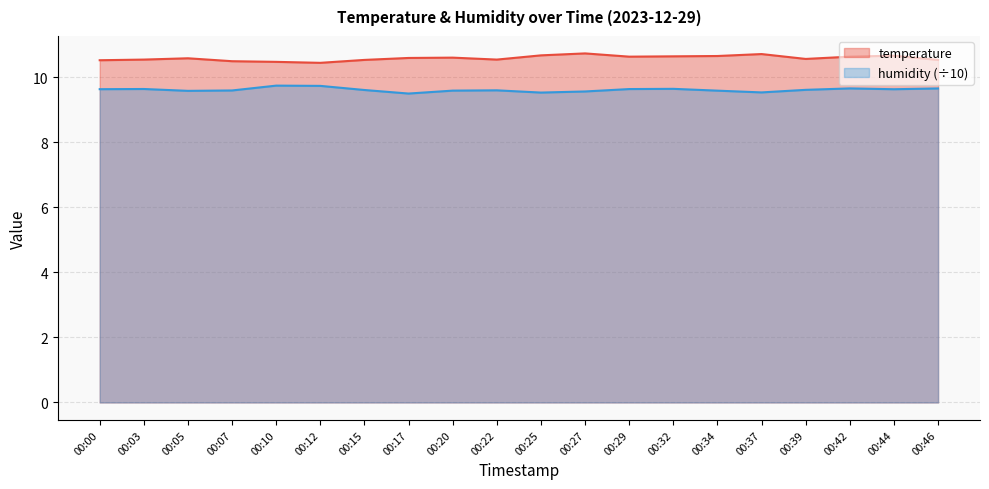

True or false: humidity and temperature intersect in this chart.

False